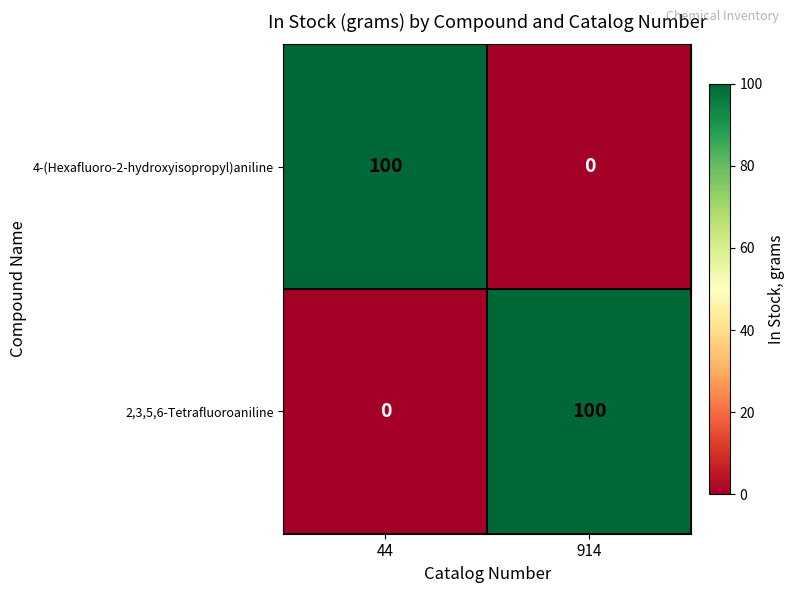

Reading left to right, transcribe all the data shown in this chart.

4-(Hexafluoro-2-hydroxyisopropyl)aniline: 100	0
2,3,5,6-Tetrafluoroaniline: 0	100